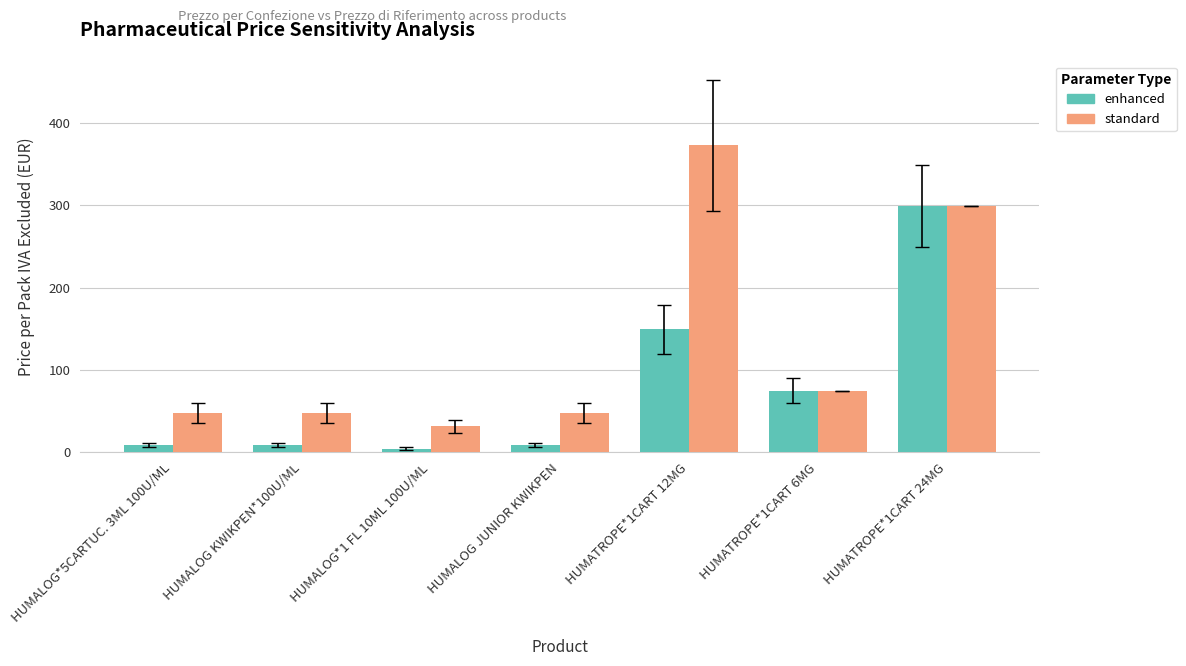

What is the value of the standard bar at the 4th from the left?

47.8